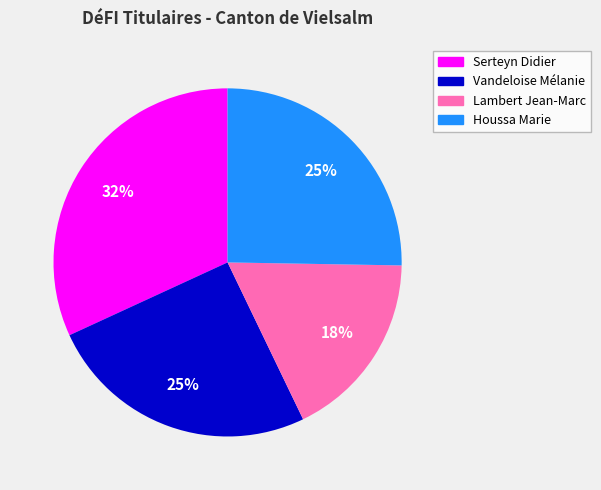

To the nearest percent, what is the average slice percentage?

25%